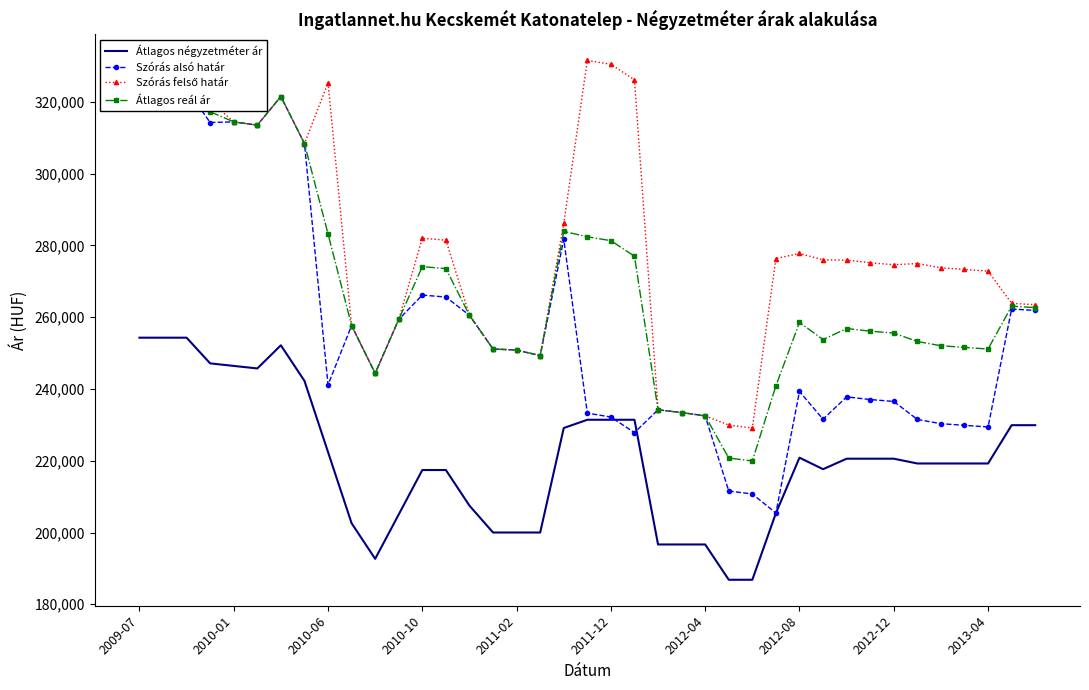

True or false: Szórás felső határ and Szórás alsó határ cross at least once.

False